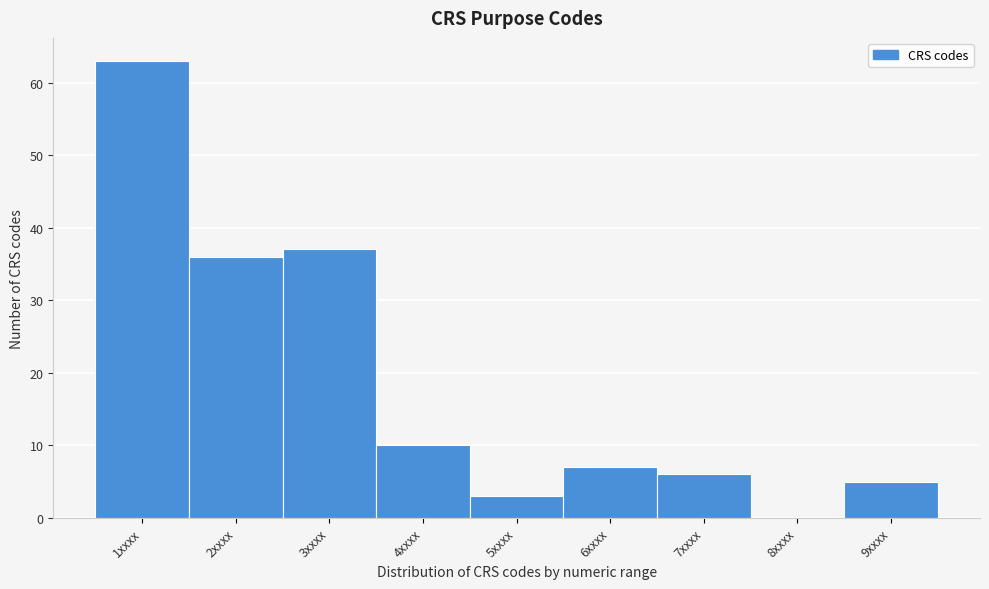

Reading left to right, what are all the values shown in this chart?

1xxxx=63	2xxxx=36	3xxxx=37	4xxxx=10	5xxxx=3	6xxxx=7	7xxxx=6	8xxxx=0	9xxxx=5